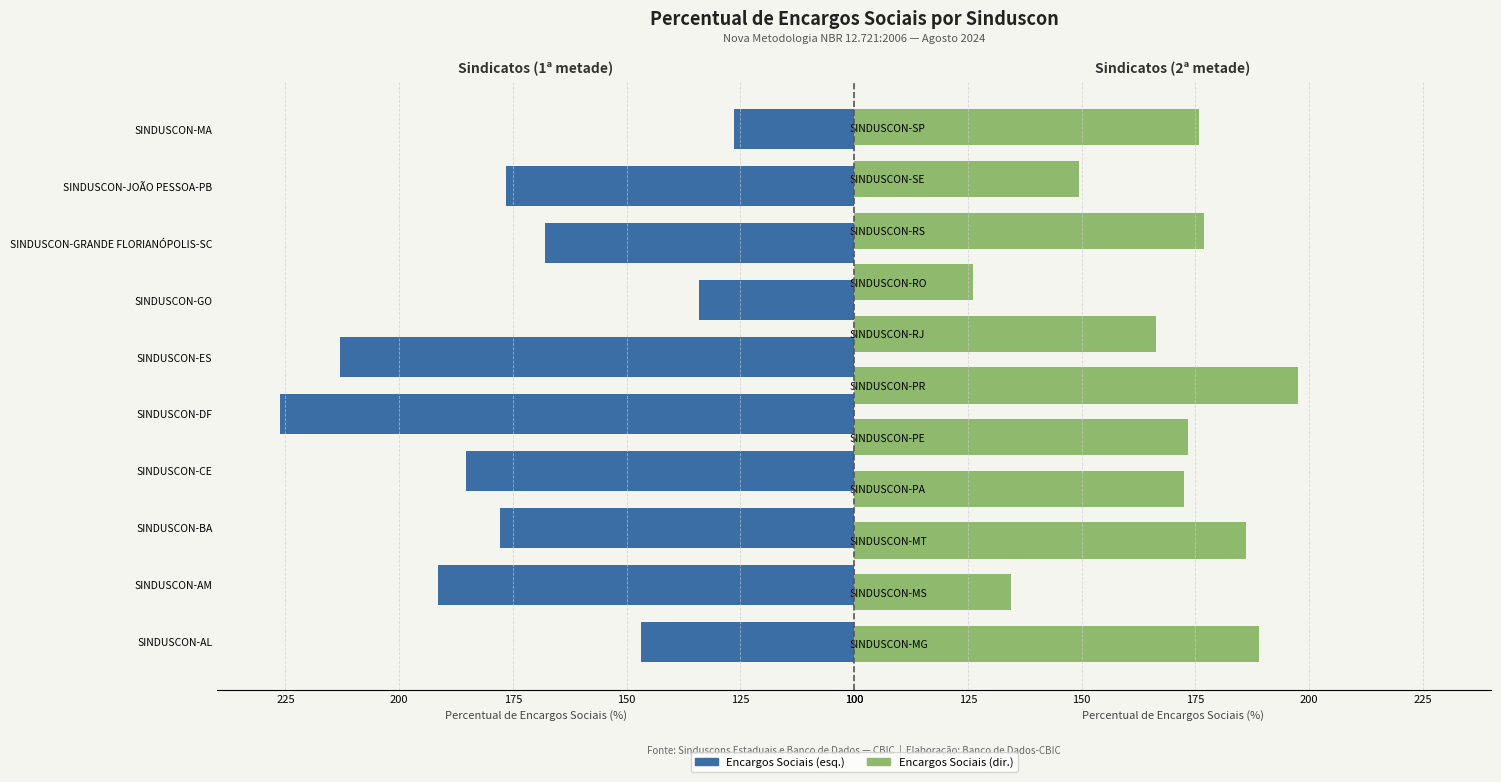

What is the average value?

171.1